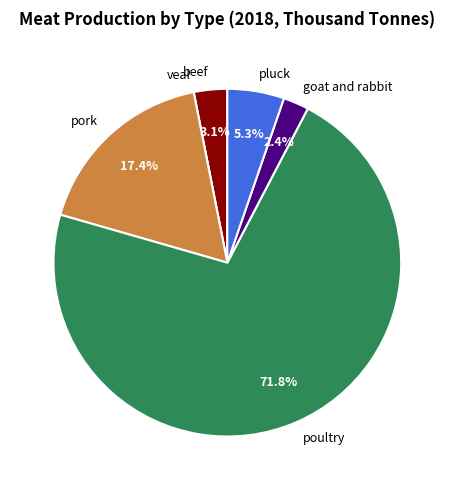

What is the largest slice in the pie chart?

poultry